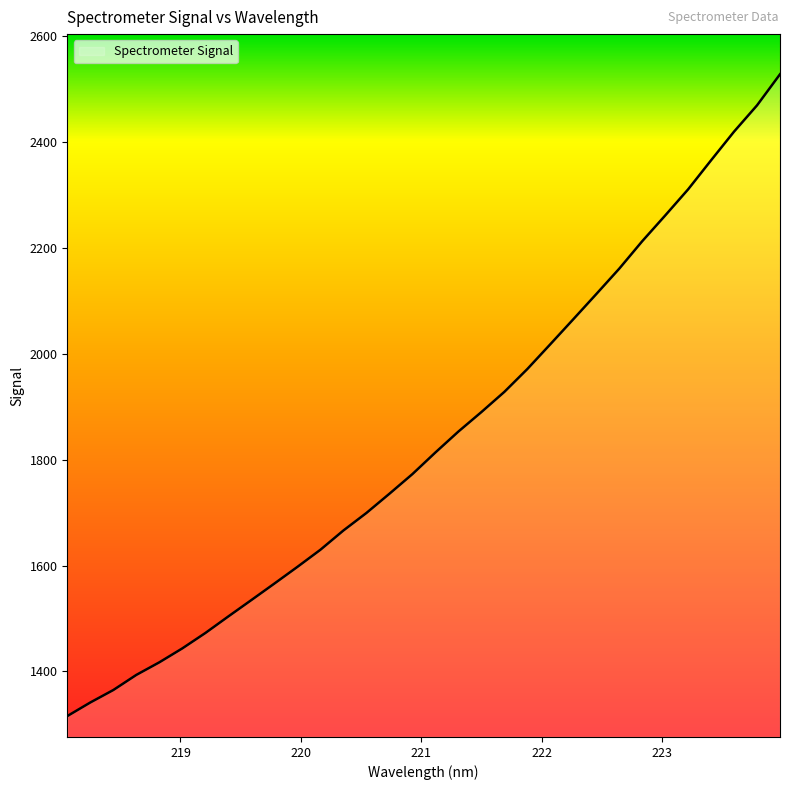

What is the greatest value displayed?

2528.6